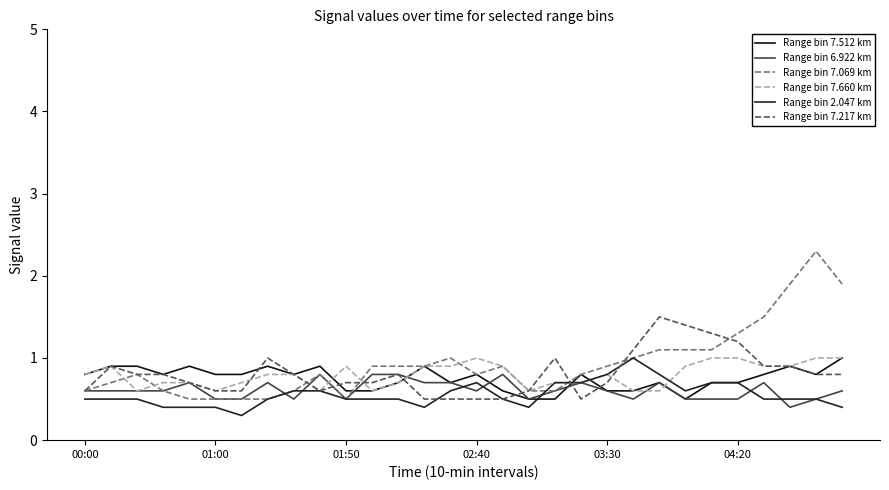

What is the difference between the maximum and second lowest values in the Range bin 7.660 km series?

0.4